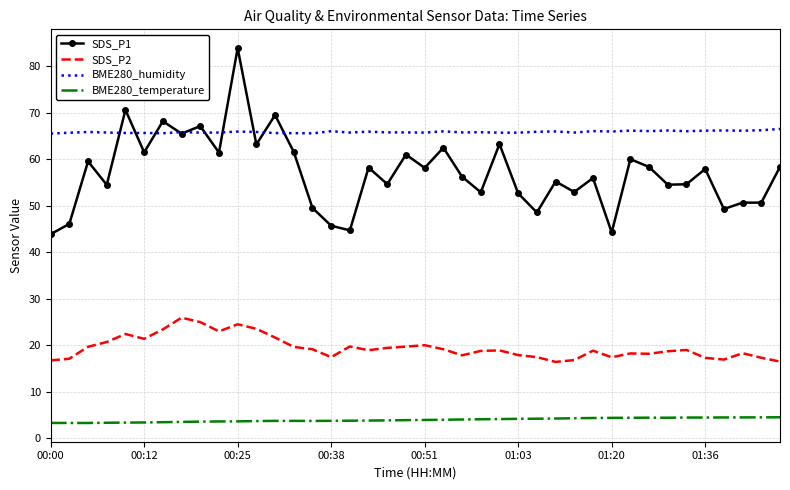

Rank the series by their maximum value, from highest to lowest.

SDS_P1, BME280_humidity, SDS_P2, BME280_temperature